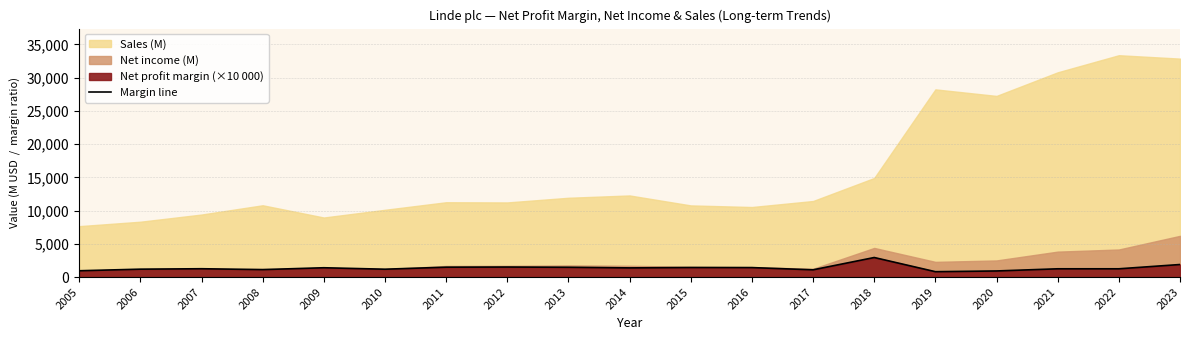

The value at 2021 is 1968.7. True or false?

False